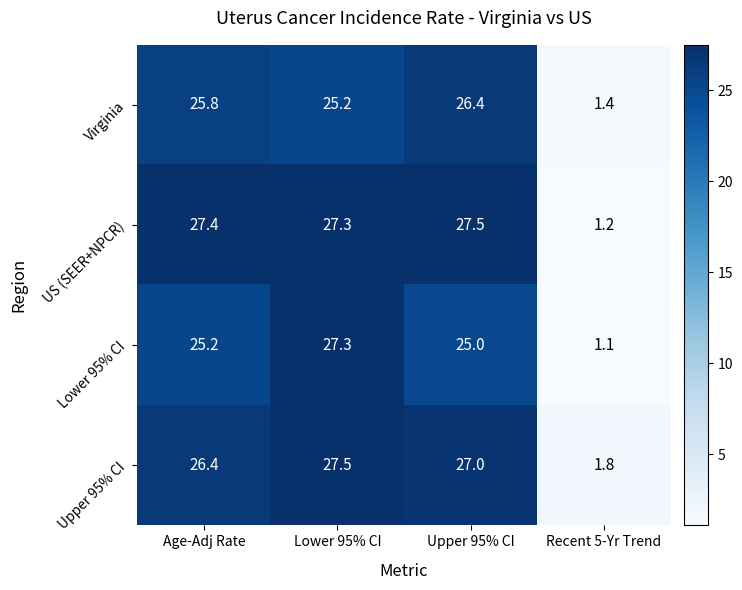

Reading left to right, list all the values displayed in this chart.

Virginia: 25.8	25.2	26.4	1.4
US (SEER+NPCR): 27.4	27.3	27.5	1.2
Lower 95% CI: 25.2	27.3	25.0	1.1
Upper 95% CI: 26.4	27.5	27.0	1.8